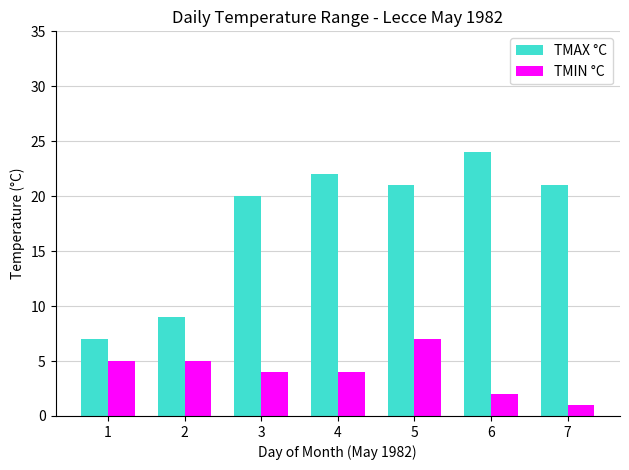

What is the total value across all series at 3?

24